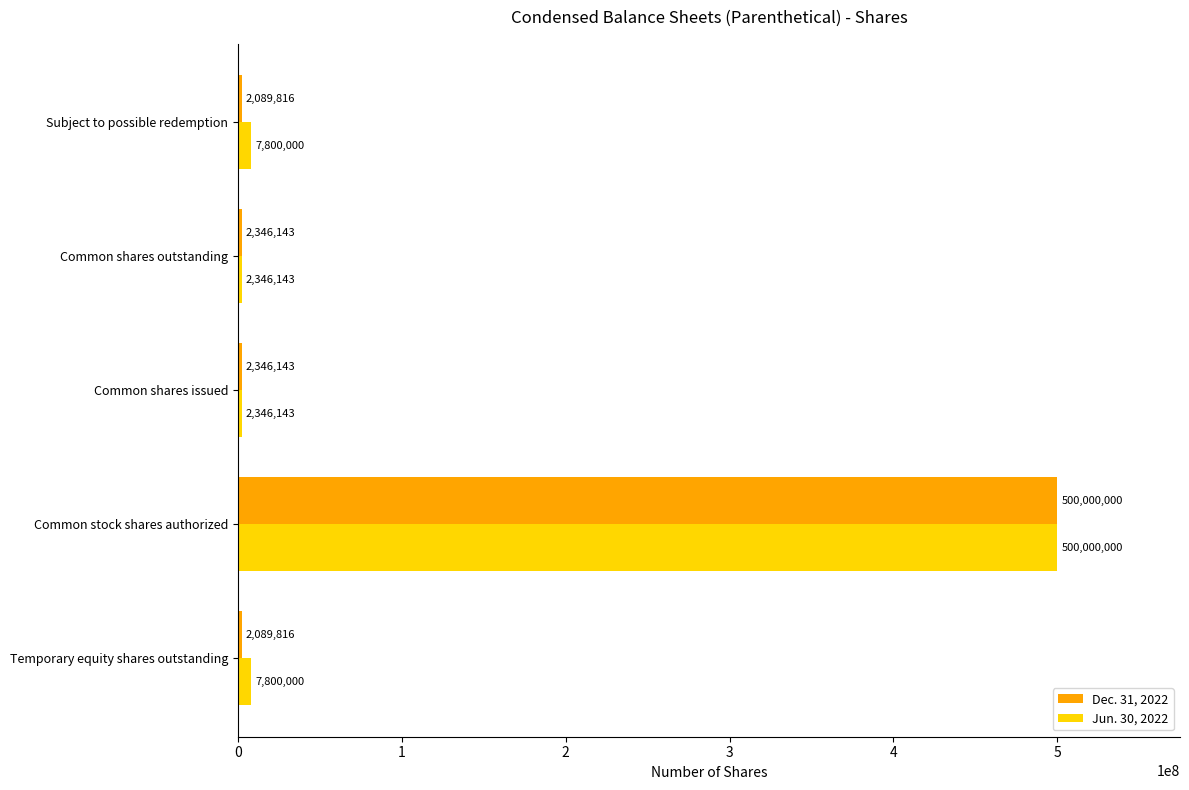

What is the total value across all series at Temporary equity shares outstanding?

9889816